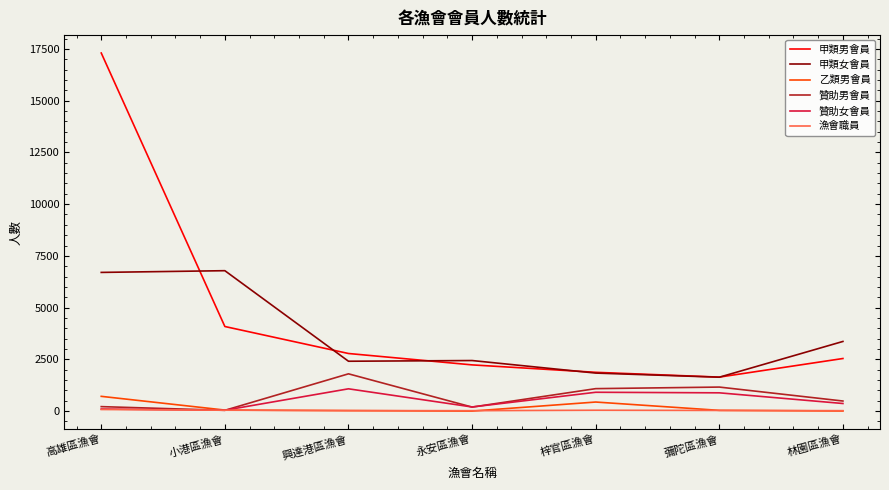

At which category is the sum across all series the highest?

高雄區漁會